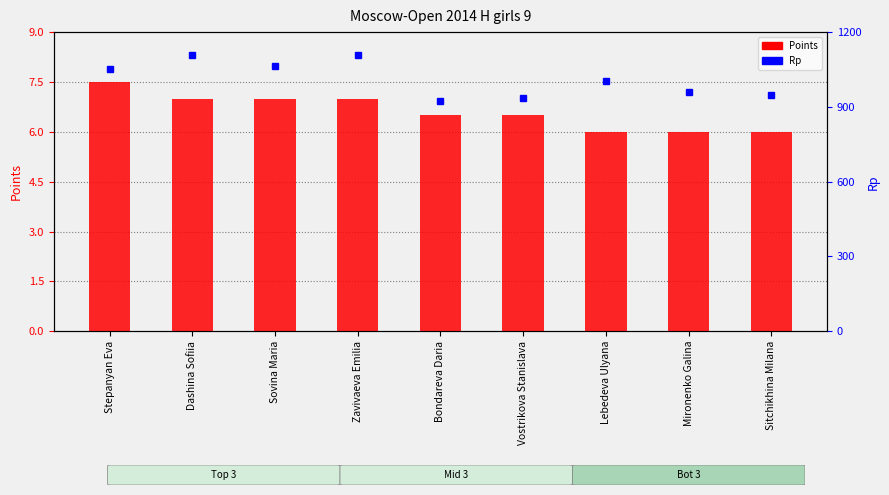

What position from the left is Bondareva Daria?

5